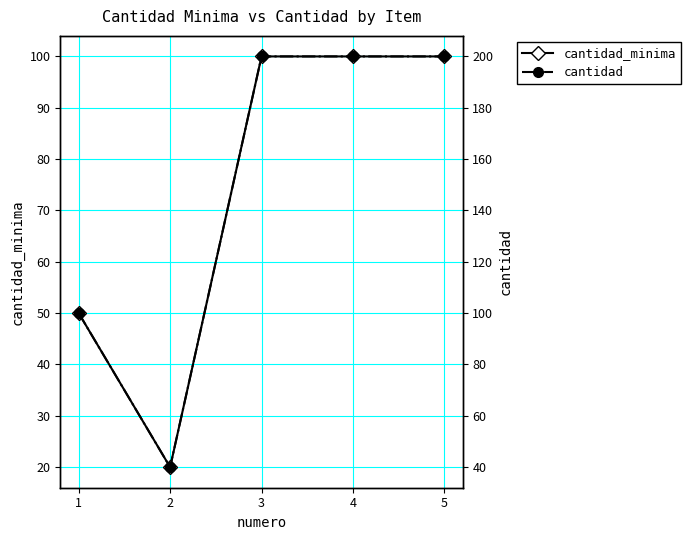

What is the difference between the maximum and minimum values in the cantidad_minima series?

80